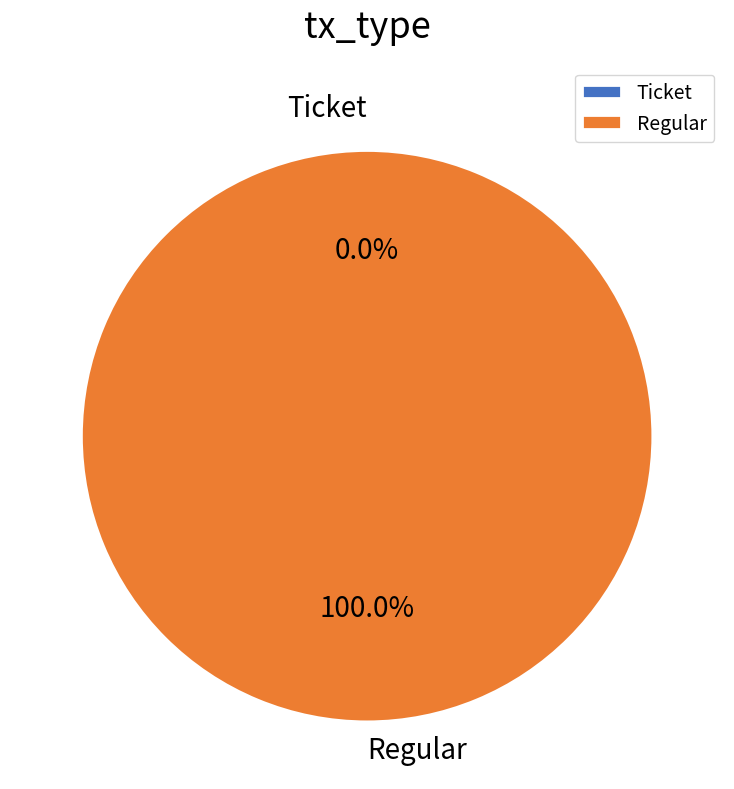

Which category accounts for the majority?

Regular